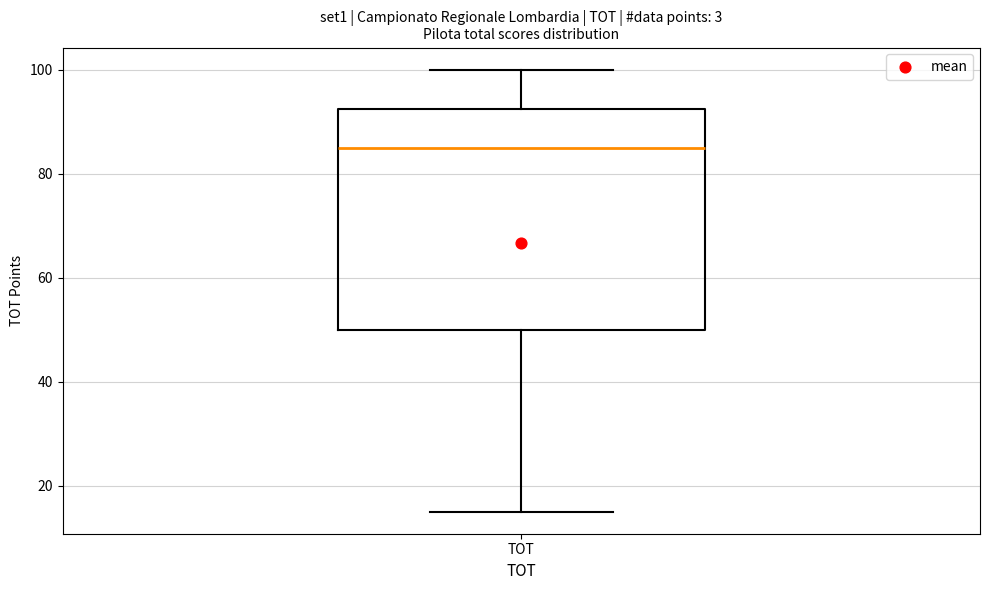

Where is the upper edge of the box for TOT on the y-axis? The values are not printed on the chart, so give them approximately, as read against the axis.

92